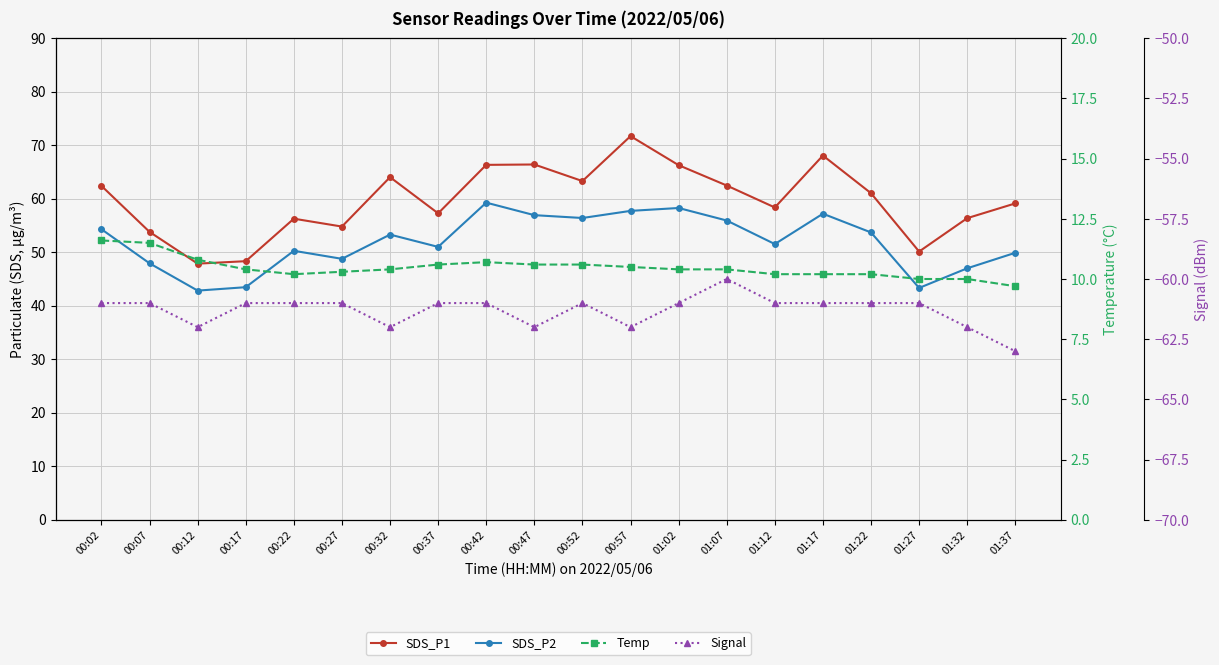

Does the chart display data point markers on the line(s)?

Yes